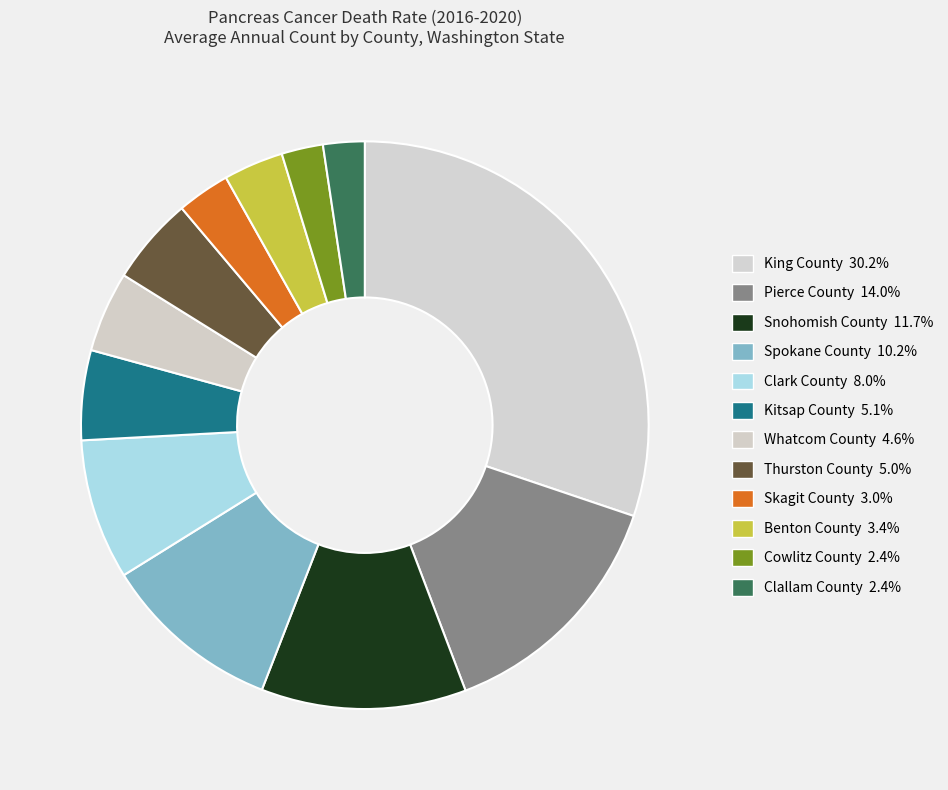

To the nearest percent, what is the difference between the Kitsap County and Pierce County slice percentages?

9%